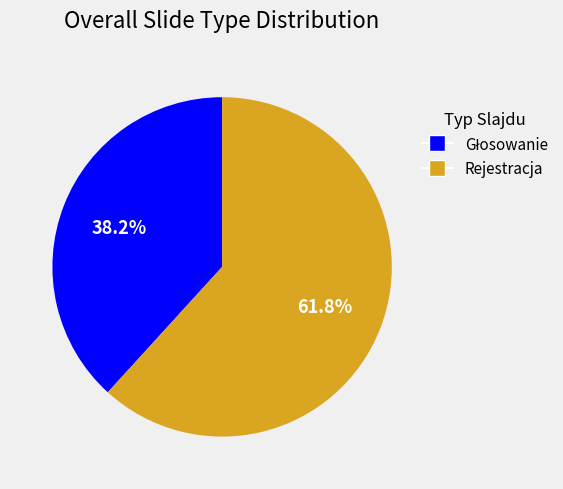

Is Rejestracja the majority of the pie?

Yes